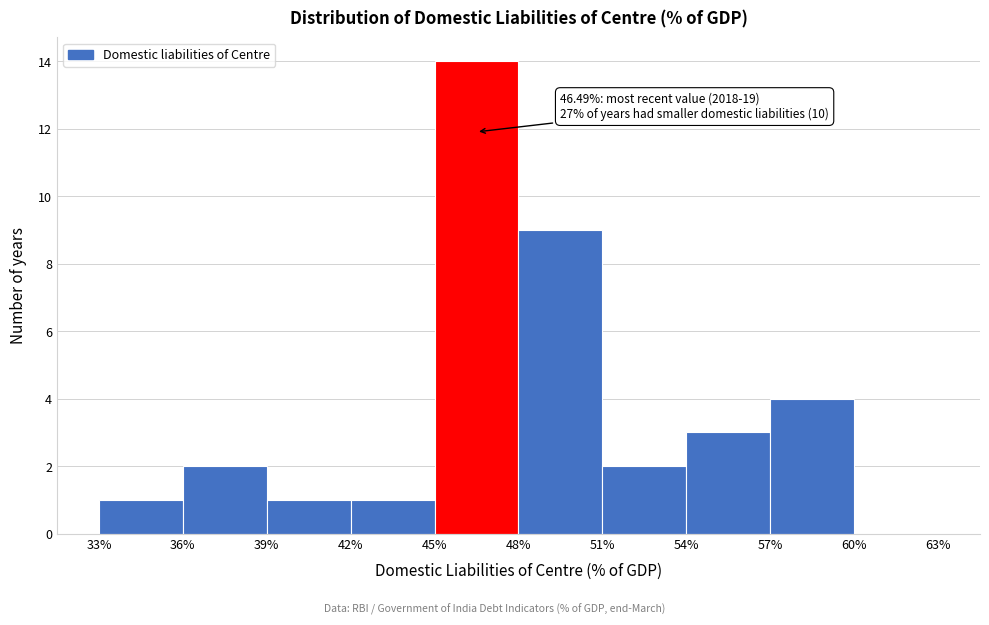

Which range on the x-axis has the tallest bar?

45% to 48%